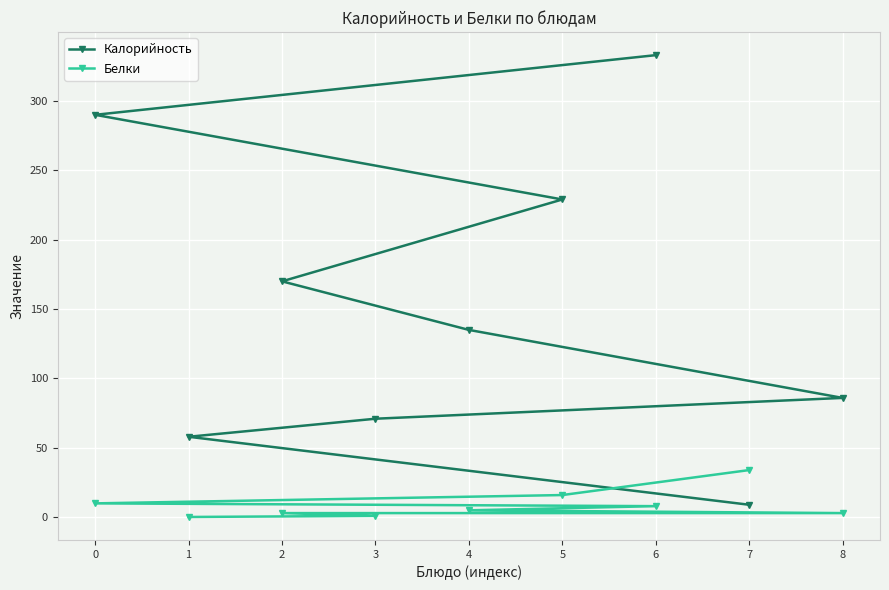

List the labels in order of Калорийность value, largest first.

6, 0, 5, 2, 4, 8, 3, 1, 7